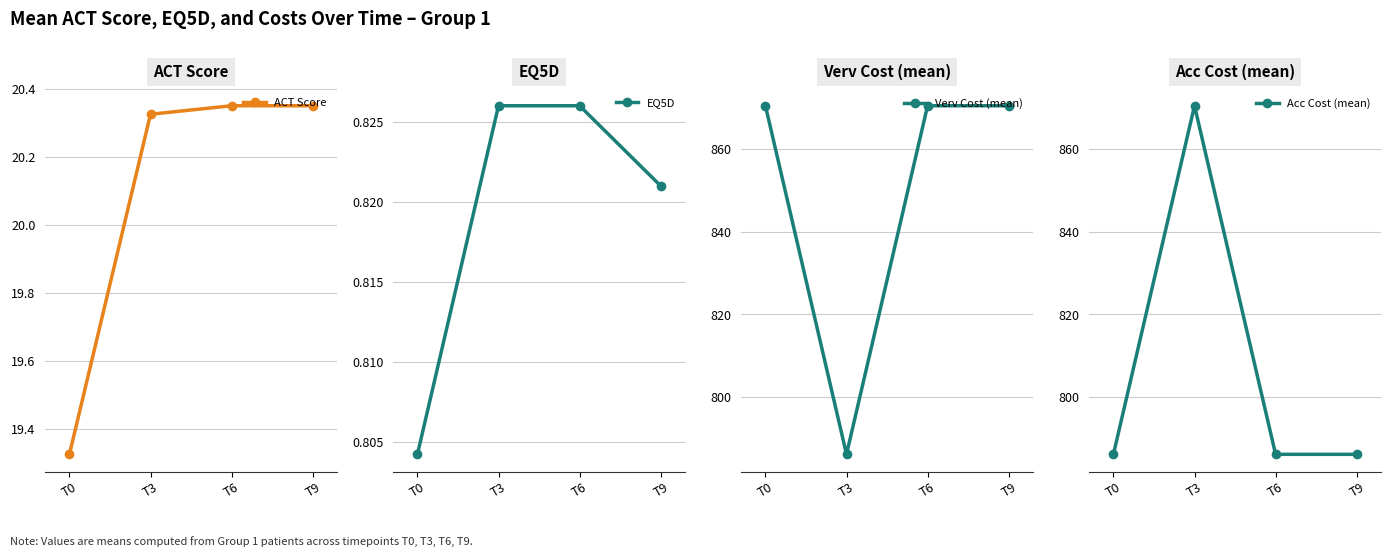

What is the smallest value displayed?

0.8